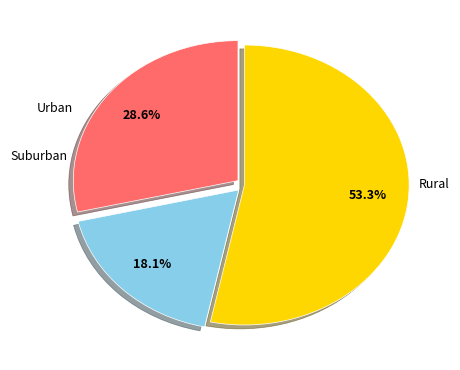

To the nearest percent, what is the difference between the largest and smallest slice percentages?

35%